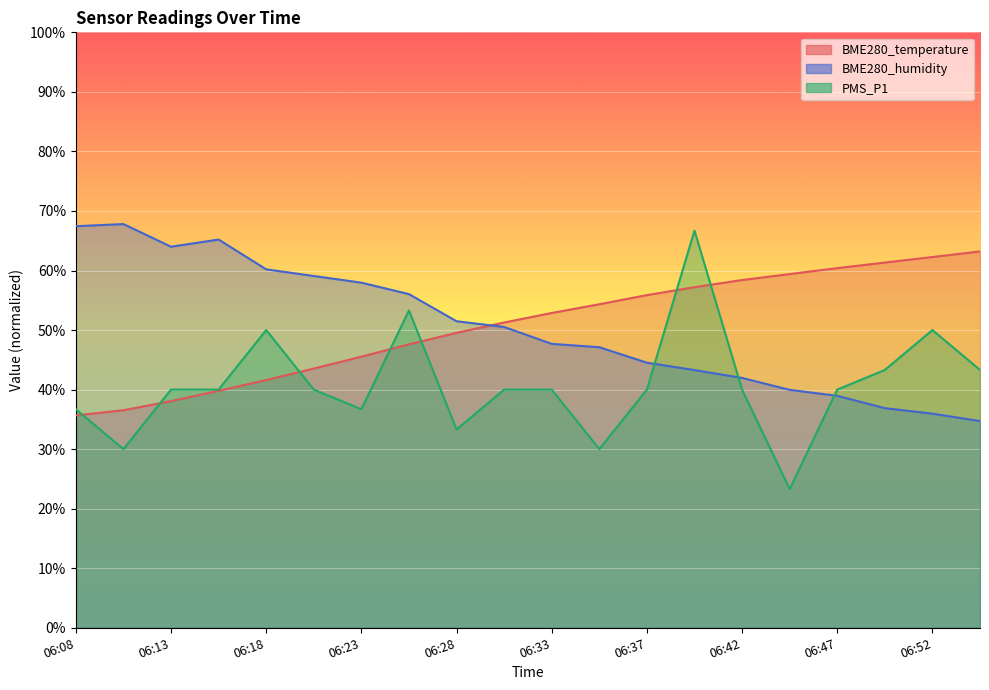

At which label is PMS_P1 closest to 45?

06:50